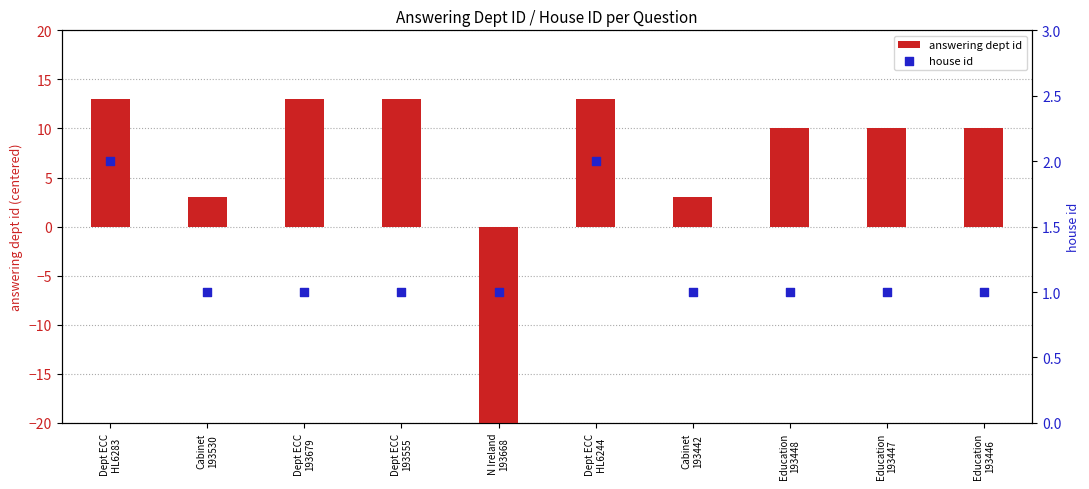

At which category is the sum across all series the highest?

Dept ECC
HL6283